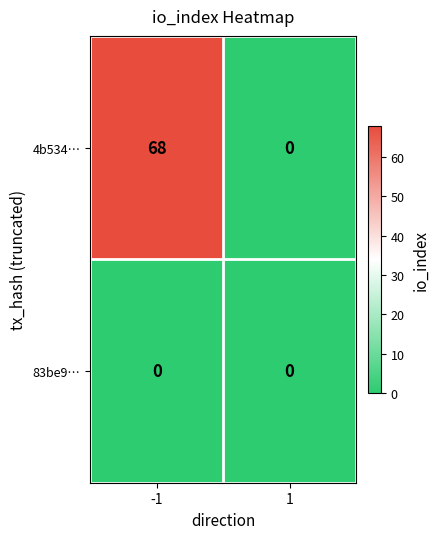

List the labels in order of 4b534… value, smallest first.

1, -1